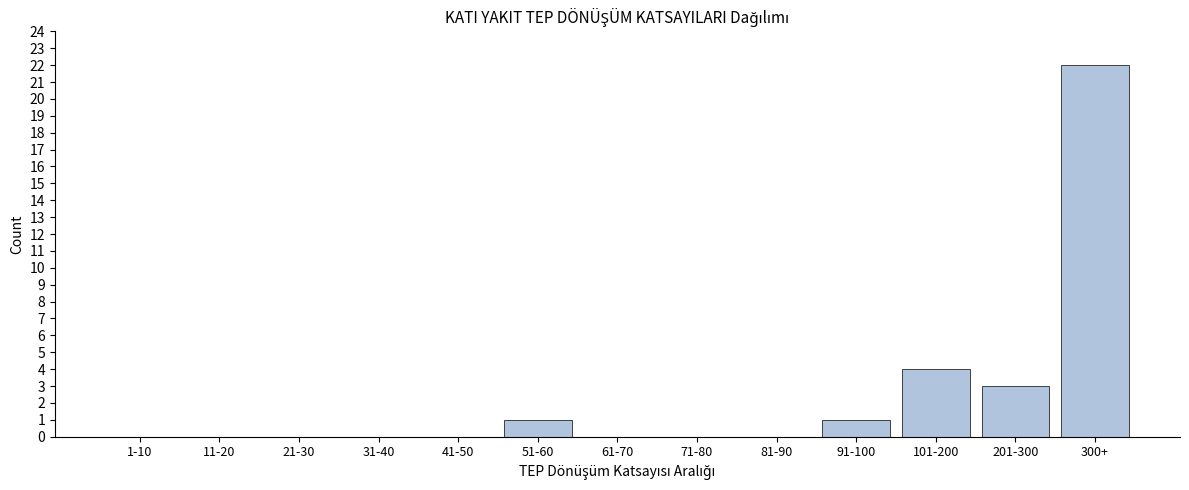

Reading left to right, what are all the values shown in this chart?

1-10=0	11-20=0	21-30=0	31-40=0	41-50=0	51-60=1	61-70=0	71-80=0	81-90=0	91-100=1	101-200=4	201-300=3	300+=22